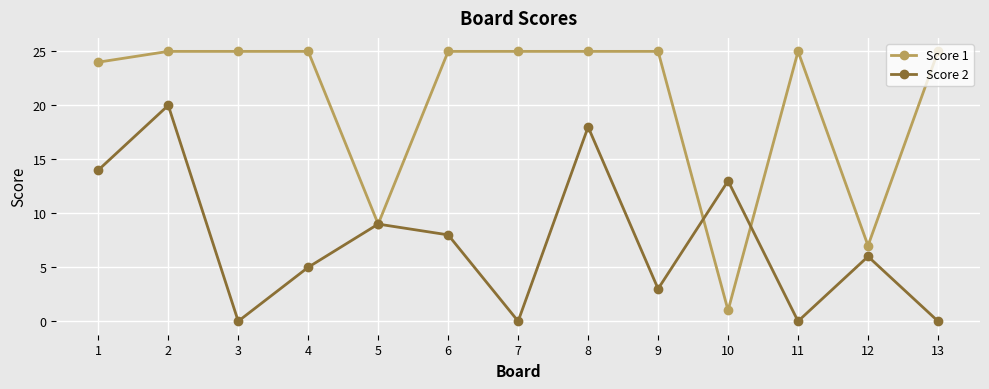

Reading left to right, transcribe all the data shown in this chart.

Score 1: 1=24	2=25	3=25	4=25	5=9	6=25	7=25	8=25	9=25	10=1	11=25	12=7	13=25
Score 2: 1=14	2=20	3=0	4=5	5=9	6=8	7=0	8=18	9=3	10=13	11=0	12=6	13=0